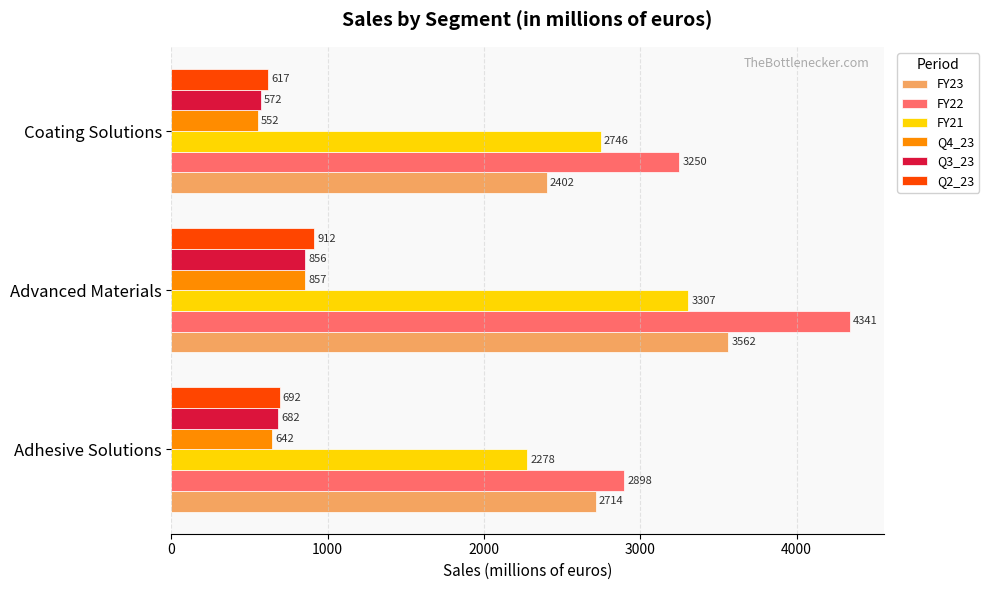

At which category does the chart reach its minimum across all series?

Coating Solutions